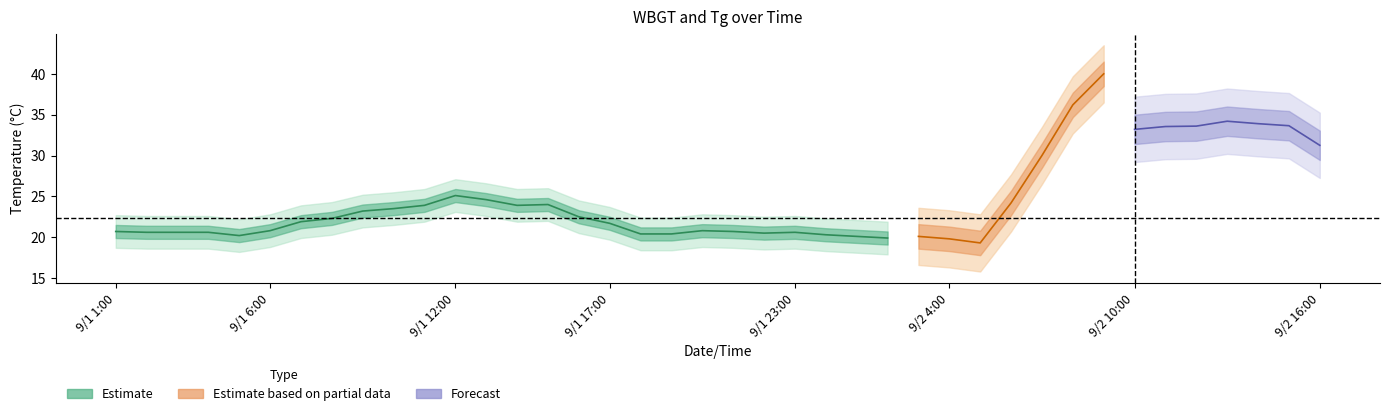

What is the sum of all WBGT values?

893.7